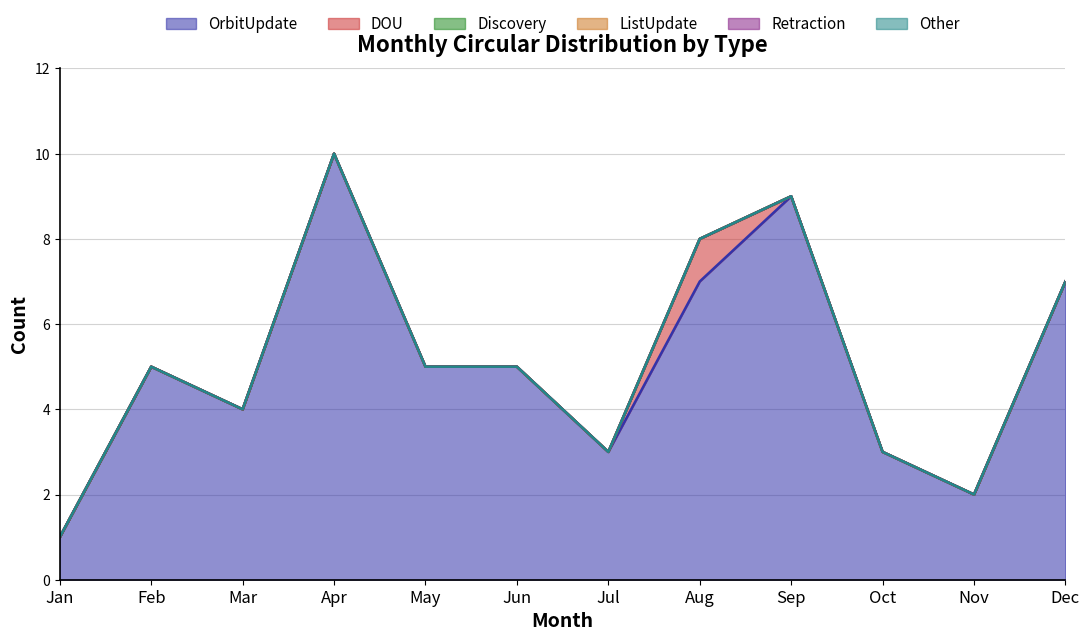

Which series has the largest total across all categories?

OrbitUpdate